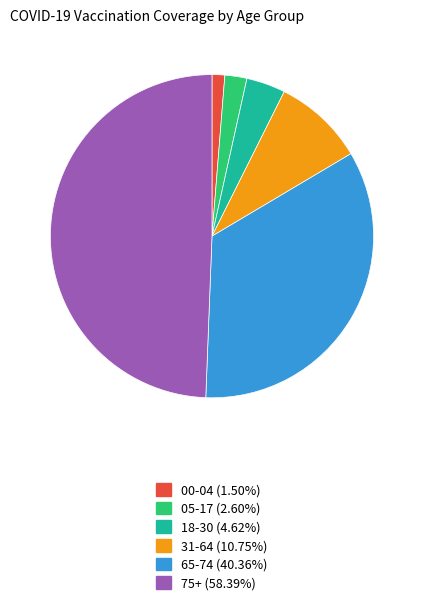

Count the number of slices in the pie.

6